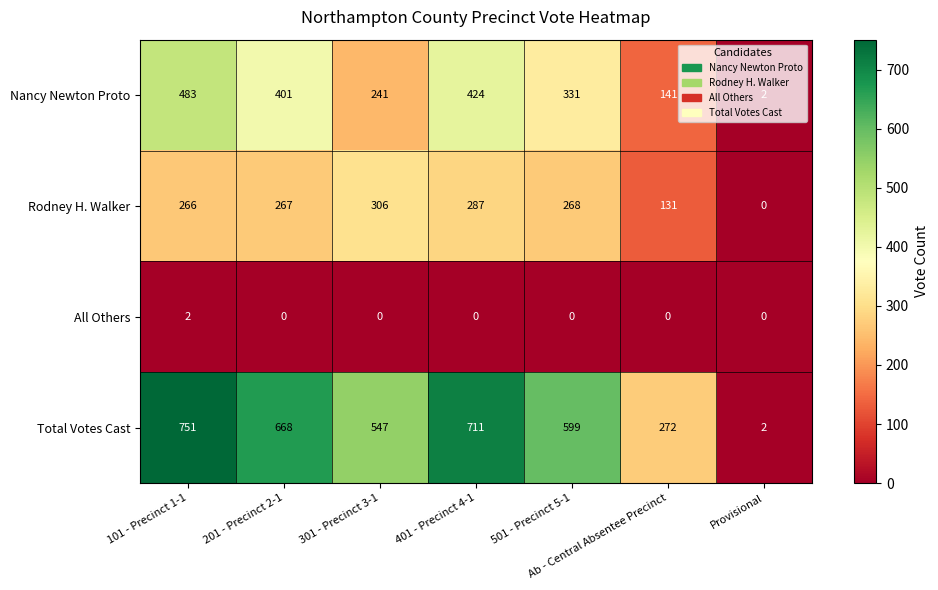

List the series in order of their peak value, lowest first.

All Others, Rodney H. Walker, Nancy Newton Proto, Total Votes Cast